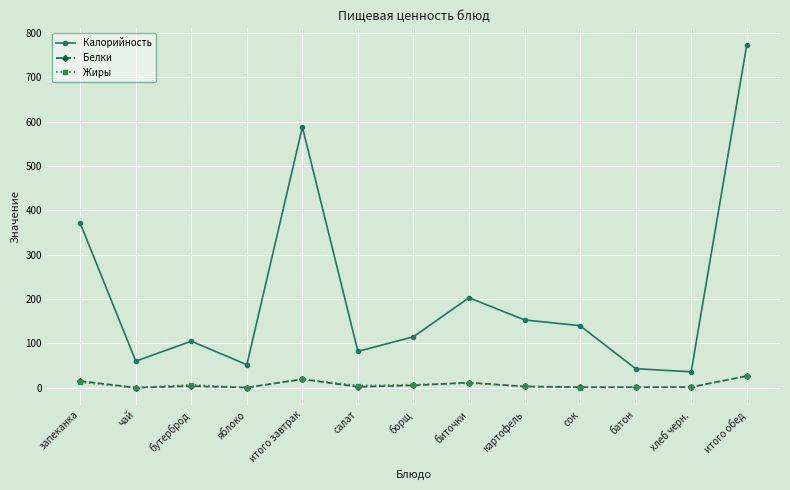

What is the maximum value shown in the chart?

772.0